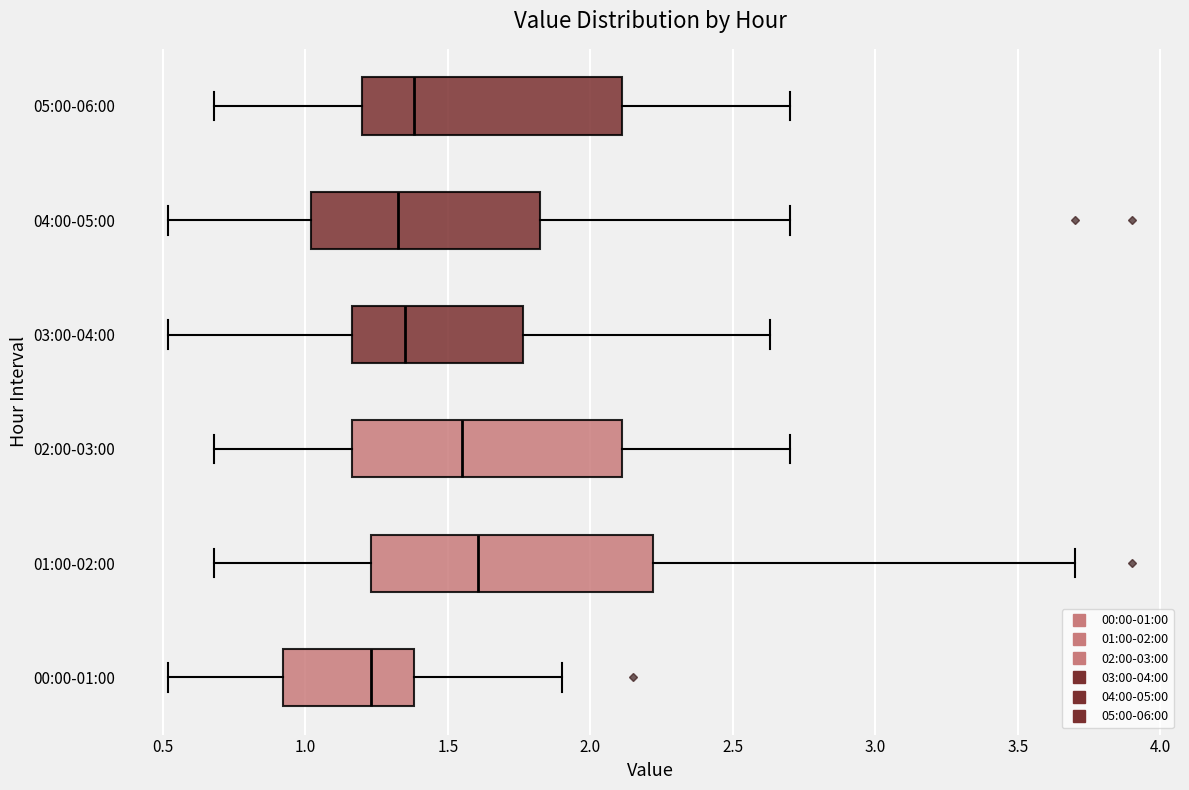

Reading bottom to top, read every box against the x-axis: the position of its median line, the range the box covers, and the ends of its whiskers. The values are not printed on the chart, so give them approximately, as read against the axis.

00:00-01:00: median 1.25, box 0.90 to 1.40, whiskers 0.50 to 1.90
01:00-02:00: median 1.60, box 1.25 to 2.20, whiskers 0.70 to 3.70
02:00-03:00: median 1.55, box 1.15 to 2.10, whiskers 0.70 to 2.70
03:00-04:00: median 1.35, box 1.15 to 1.75, whiskers 0.50 to 2.65
04:00-05:00: median 1.35, box 1.00 to 1.85, whiskers 0.50 to 2.70
05:00-06:00: median 1.40, box 1.20 to 2.10, whiskers 0.70 to 2.70